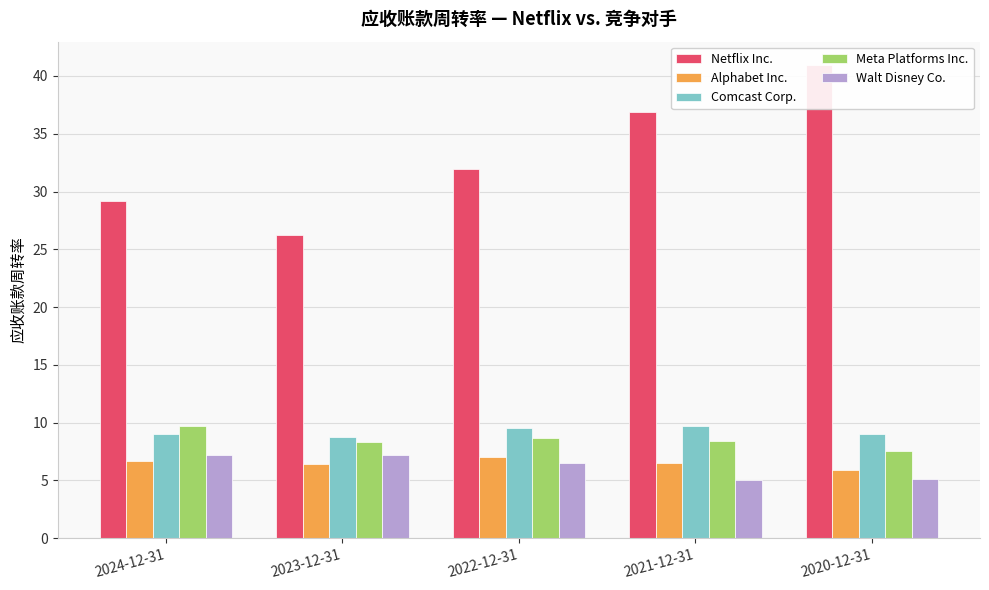

What is the sum of all Walt Disney Co. values?

31.1